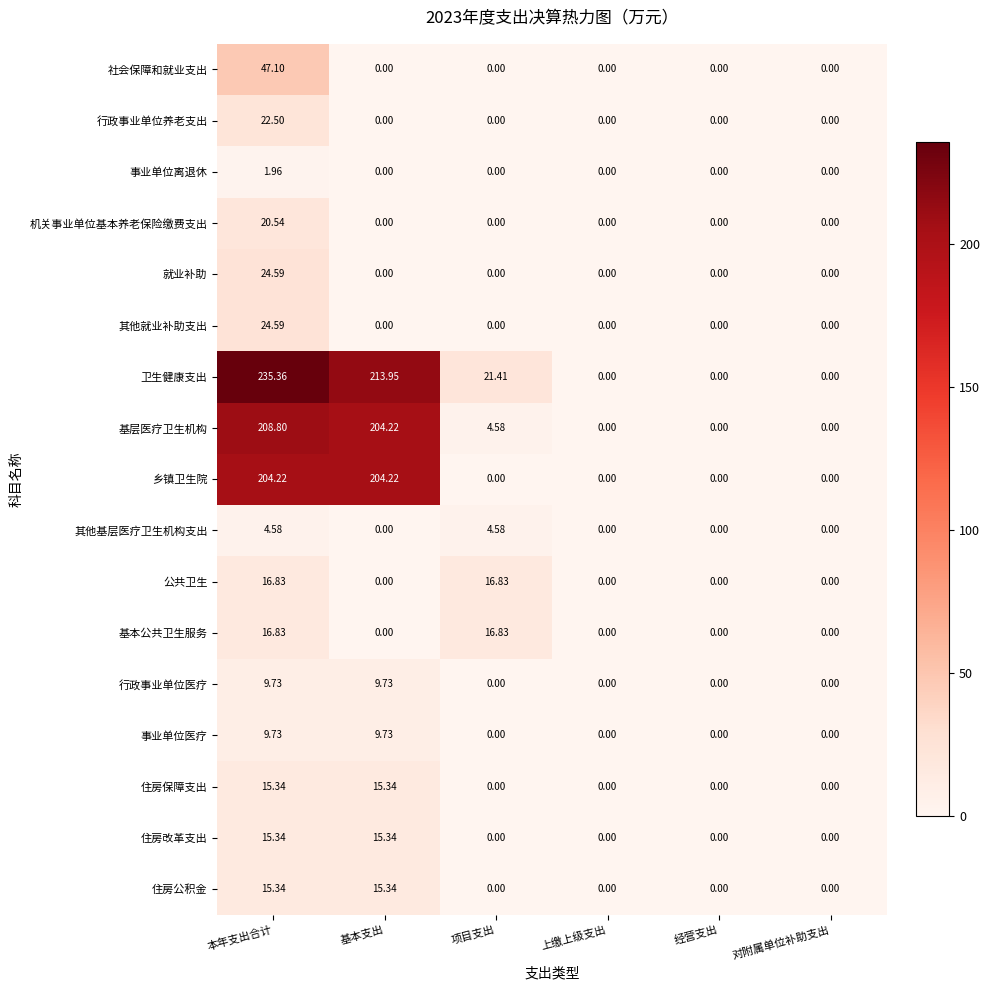

At which label does 社会保障和就业支出 reach its peak?

本年支出合计